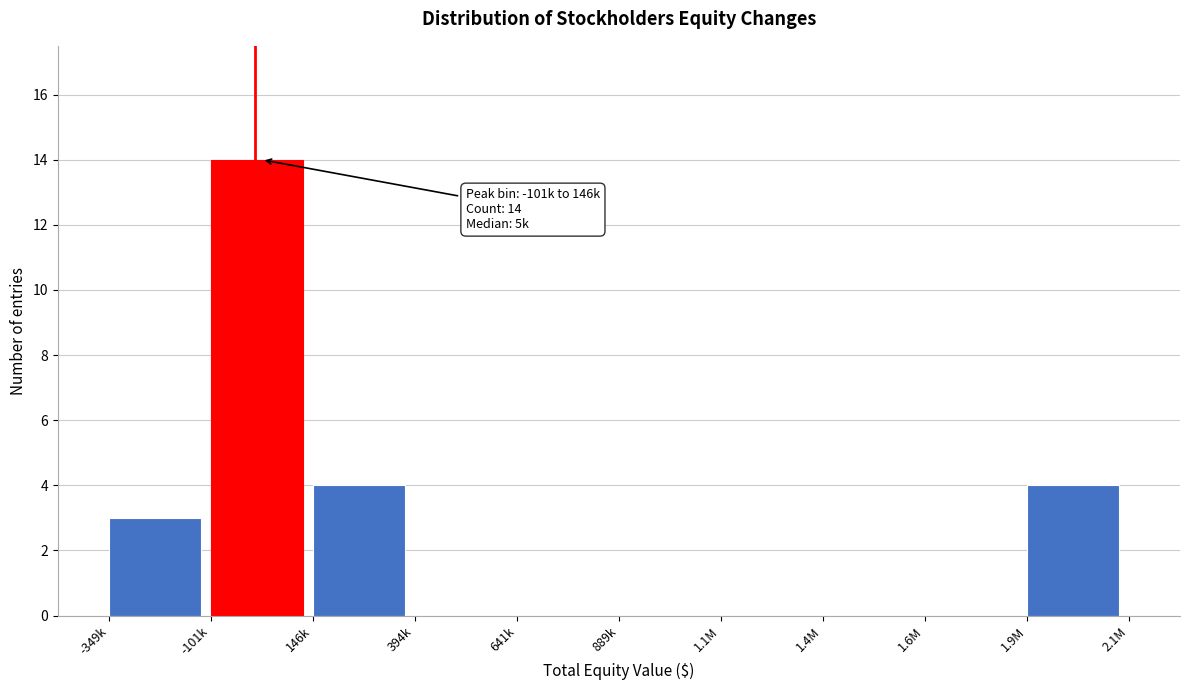

Reading left to right, what are all the values shown in this chart?

-349k=3	-101k=14	146k=4	394k=0	641k=0	889k=0	1.1M=0	1.4M=0	1.6M=0	1.9M=4